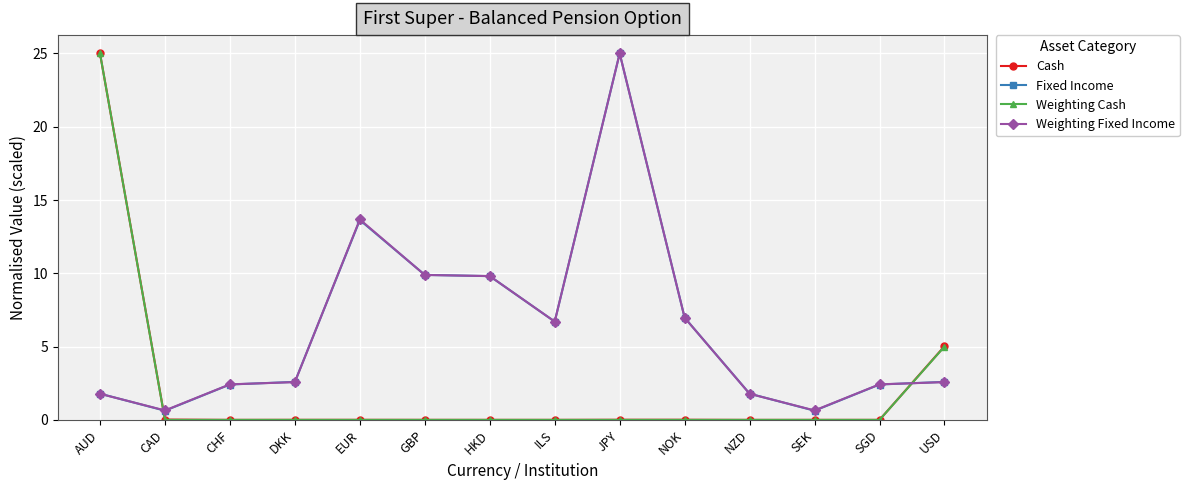

Read the Weighting Fixed Income value at SEK.

0.6